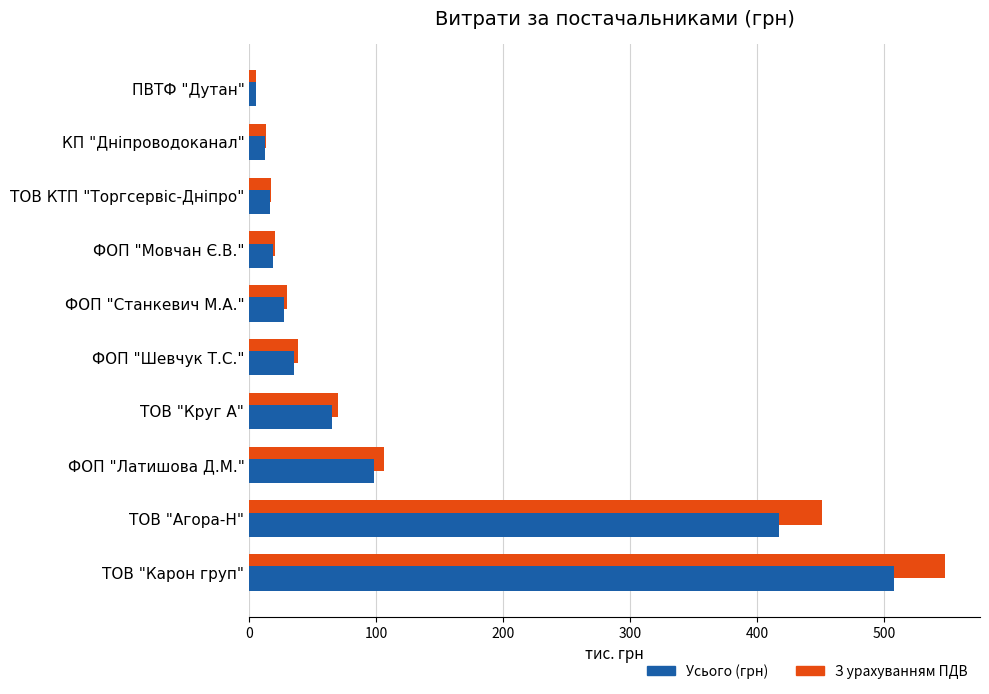

What is the greatest value displayed?

548.1